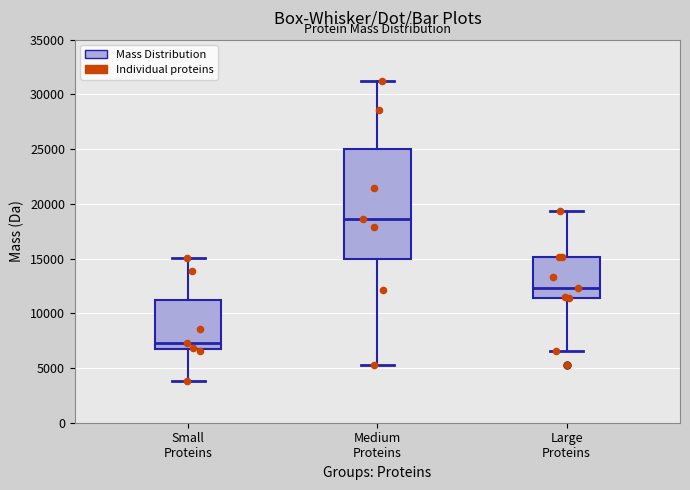

Which box has the highest median line?

Medium Proteins